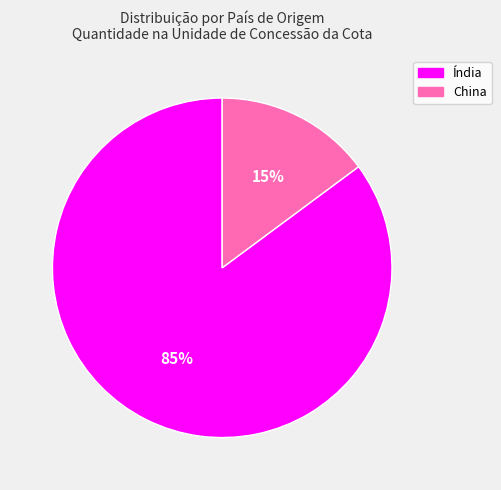

To the nearest percent, what portion does Índia represent?

85%